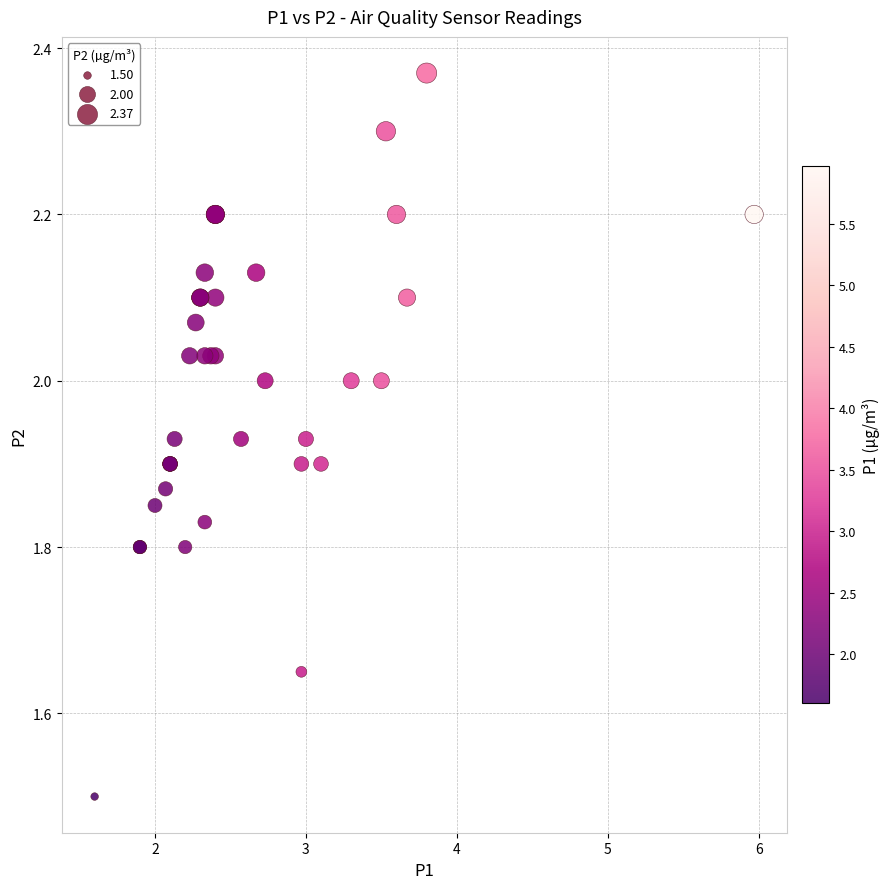

What Y value in the scatter plot is closest to 1?

1.5